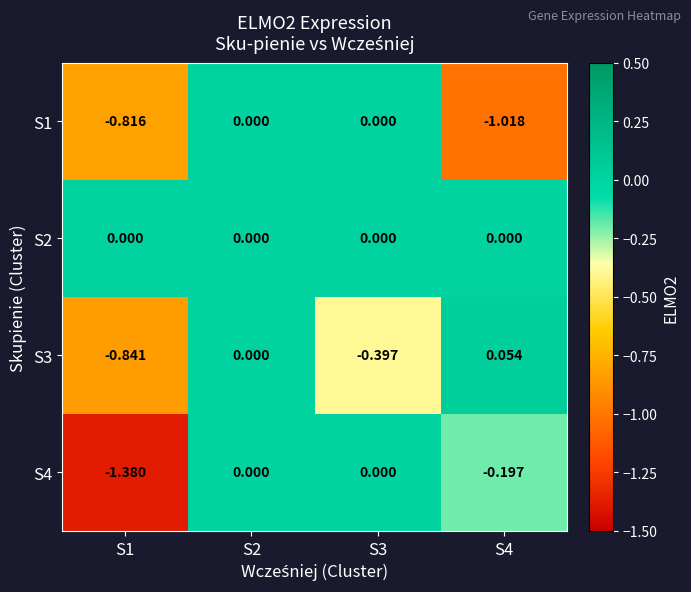

Is the value of S2 at S1 greater than the value of S3 at S3?

Yes